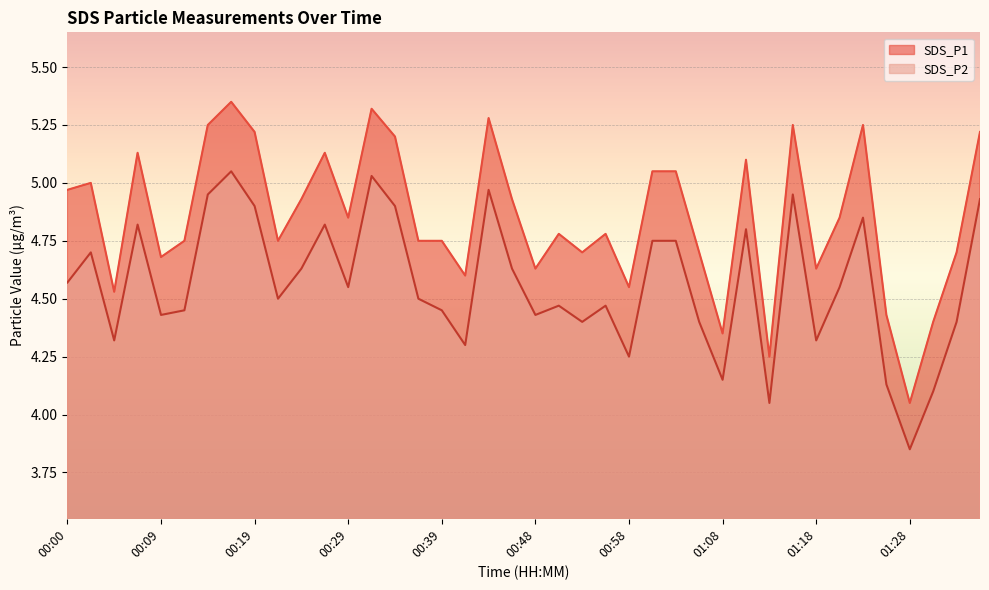

Where is the first local minimum for SDS_P1?

00:04